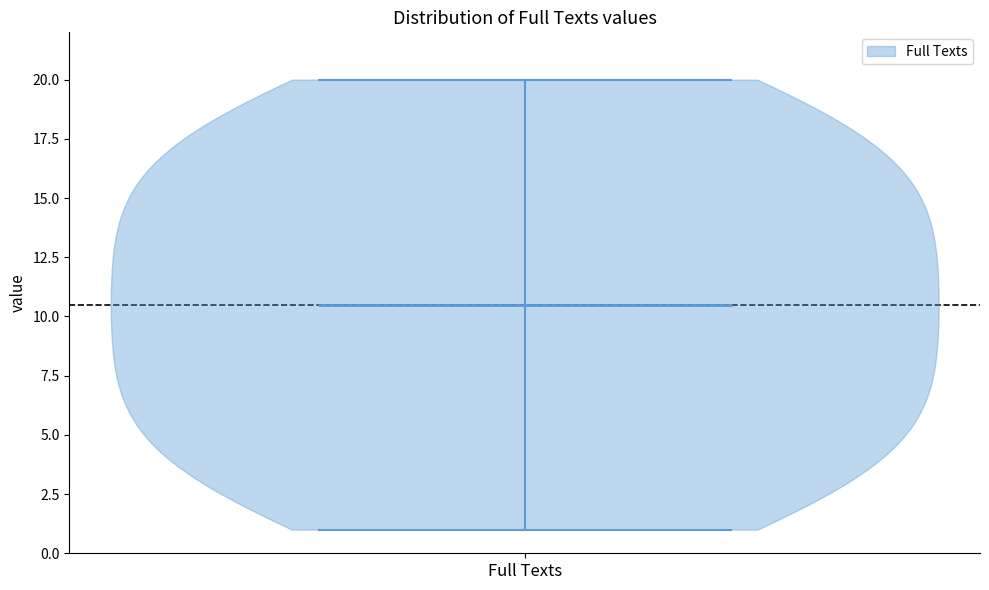

Read this violin plot against the y-axis: where its median line is, and the lowest and highest points the violin reaches. The values are not printed on the chart, so give them approximately, as read against the axis.

median line 10.5, lowest point 1.0, highest point 20.0